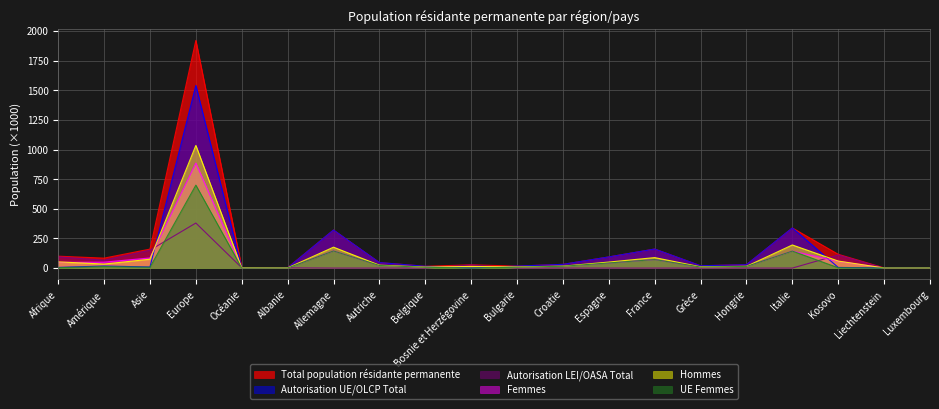

Rank the series by their maximum value, from highest to lowest.

Total population résidante permanente, Autorisation UE/OLCP Total, Hommes, Femmes, UE Femmes, Autorisation LEI/OASA Total